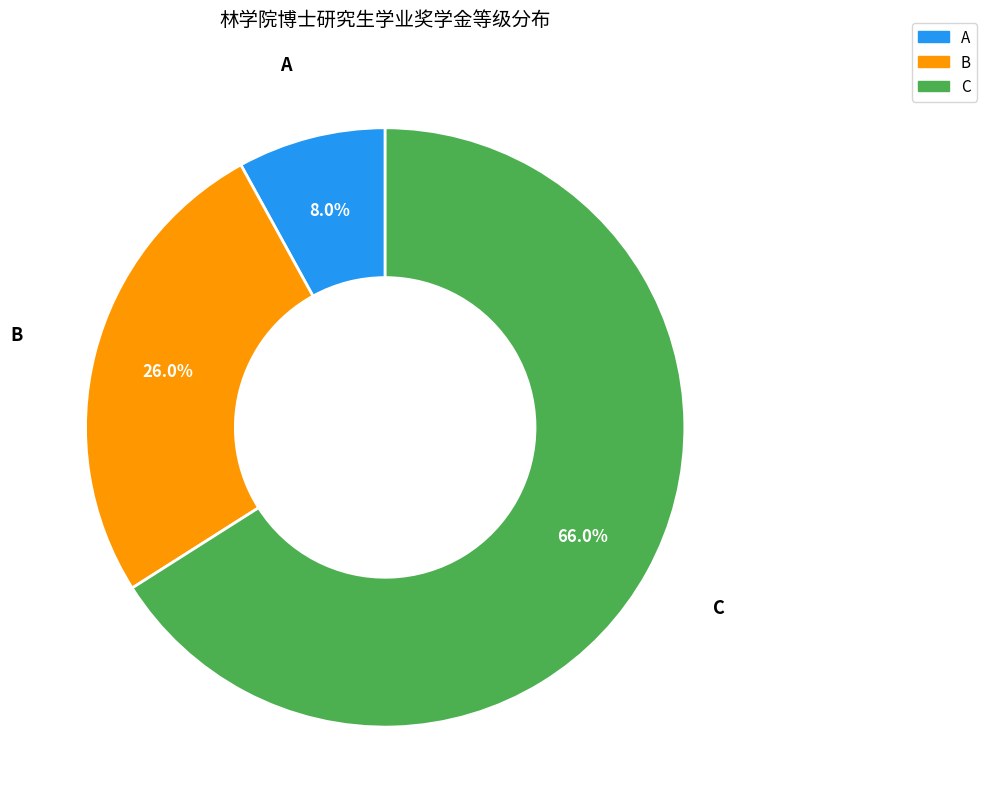

Which has a higher value, C or B?

C